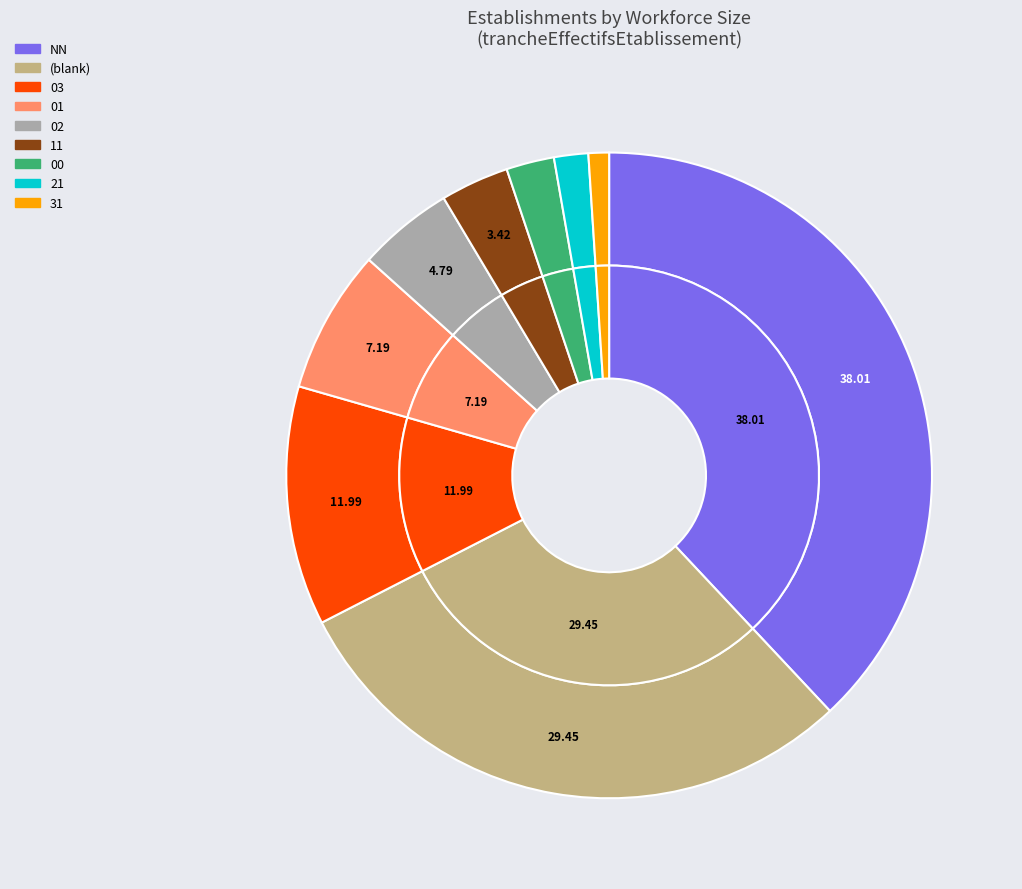

What is the change in value from  to 03?

-18